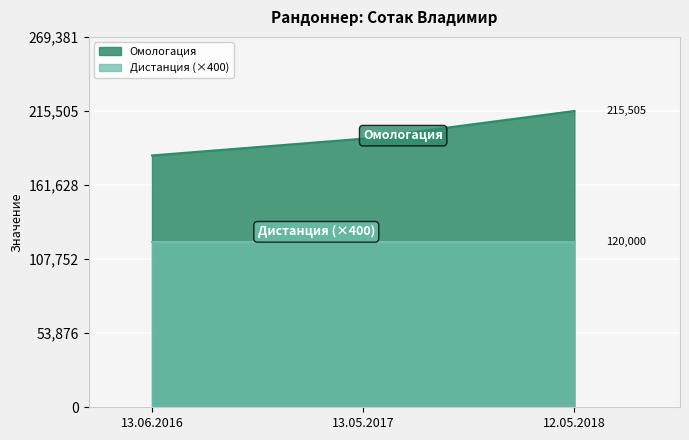

What is the label of the 2nd point from the right?

13.05.2017